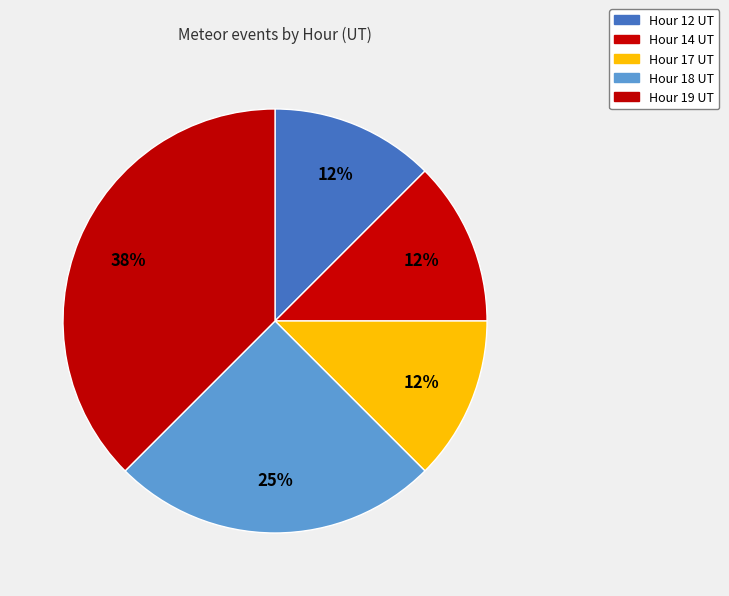

Count the number of slices in the pie.

5